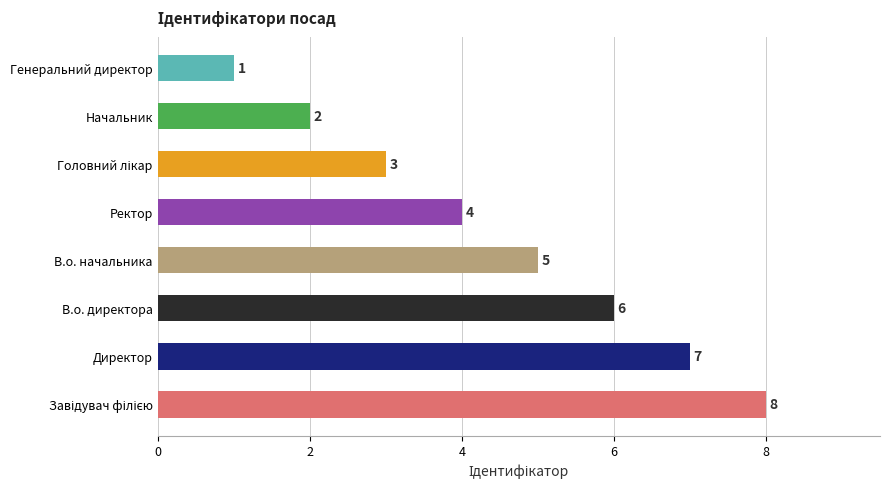

What is the difference between the maximum and minimum values?

7